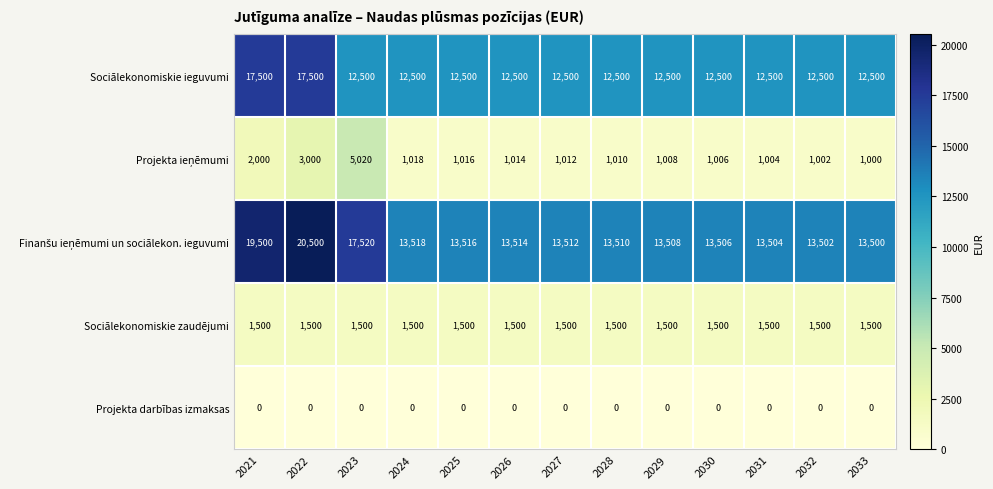

What is the spread (max minus min) of values at 2029?

13508